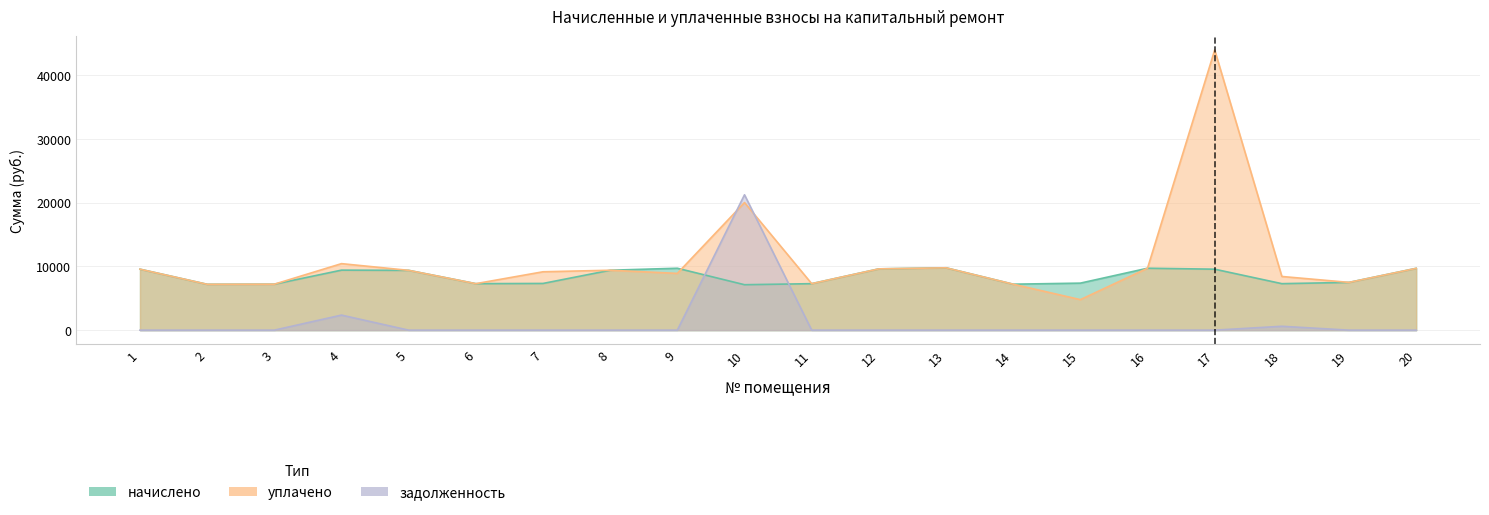

Which has a higher value, 19 or 5?

5